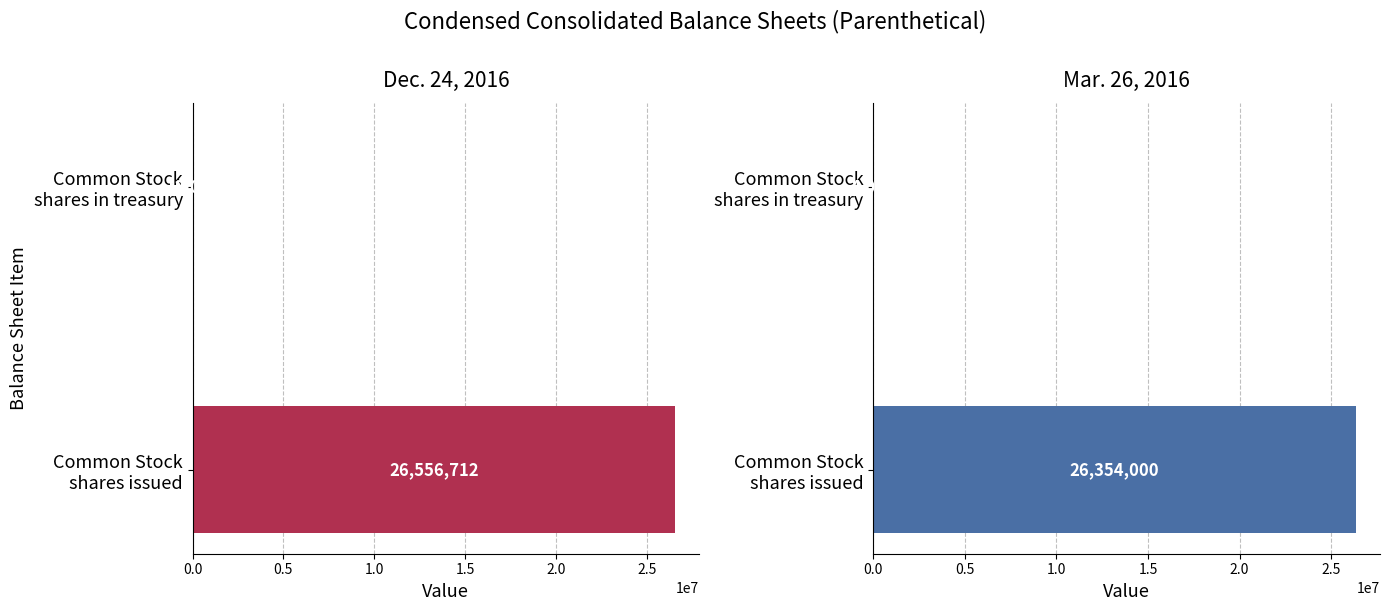

What is the difference between the maximum and minimum values in the Dec. 24, 2016 series?

26544712